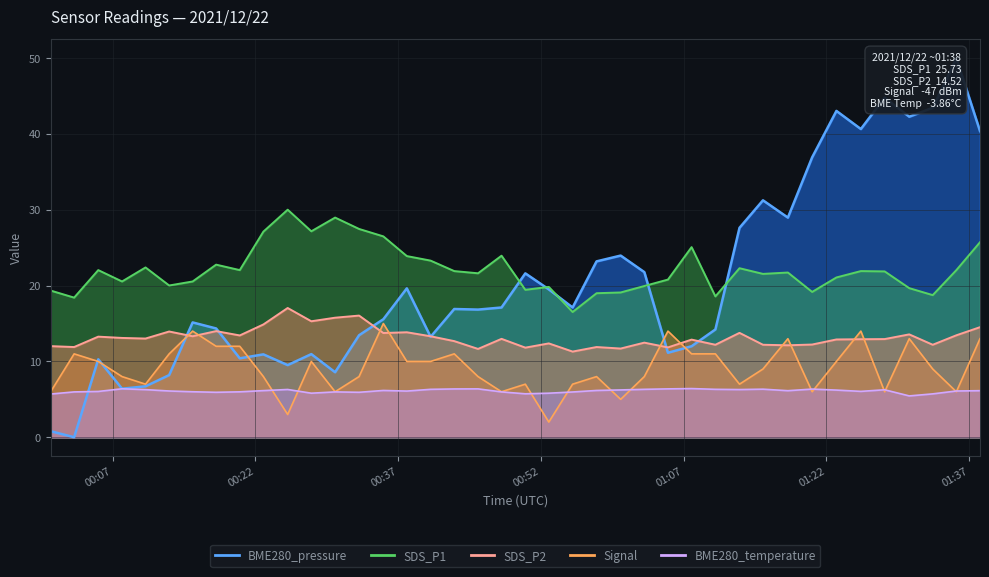

How many values in the Signal series exceed 9?

19